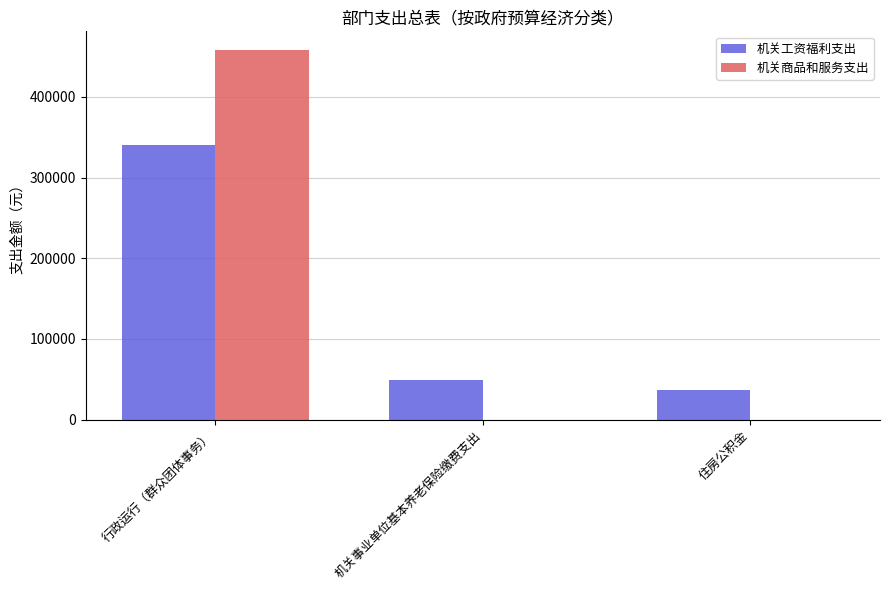

The value of 机关工资福利支出 at 住房公积金 is 21668.2. True or false?

False